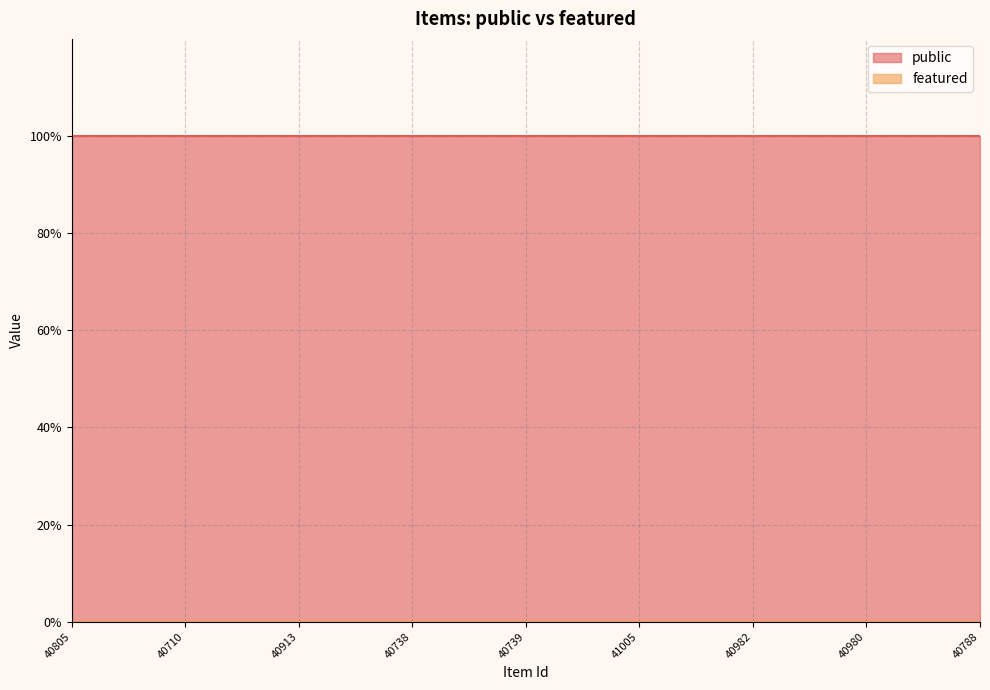

At 40914, list the series in order from largest to smallest.

public, featured